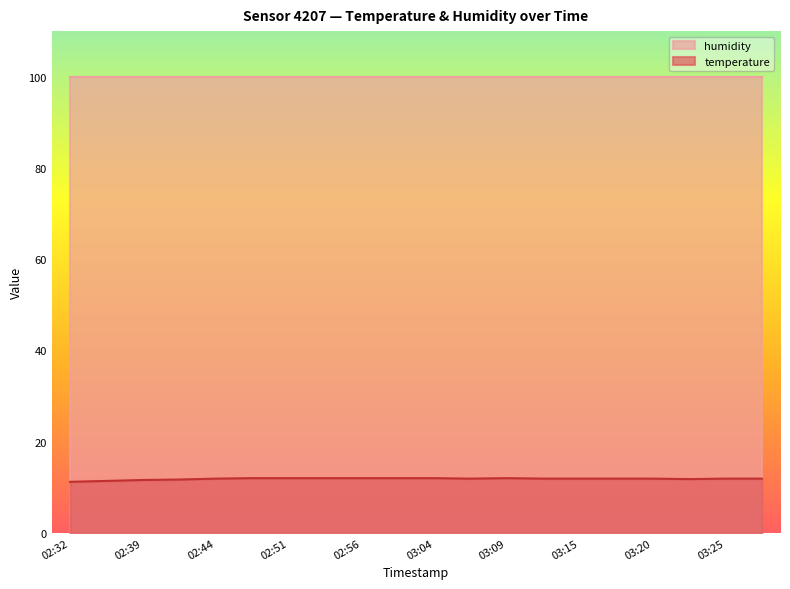

How many points are higher than both their immediate neighbors (excluding endpoints)?

1